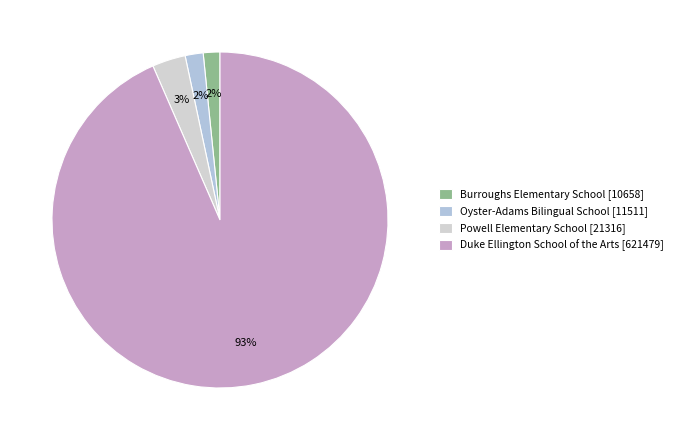

Count the number of slices in the pie.

4